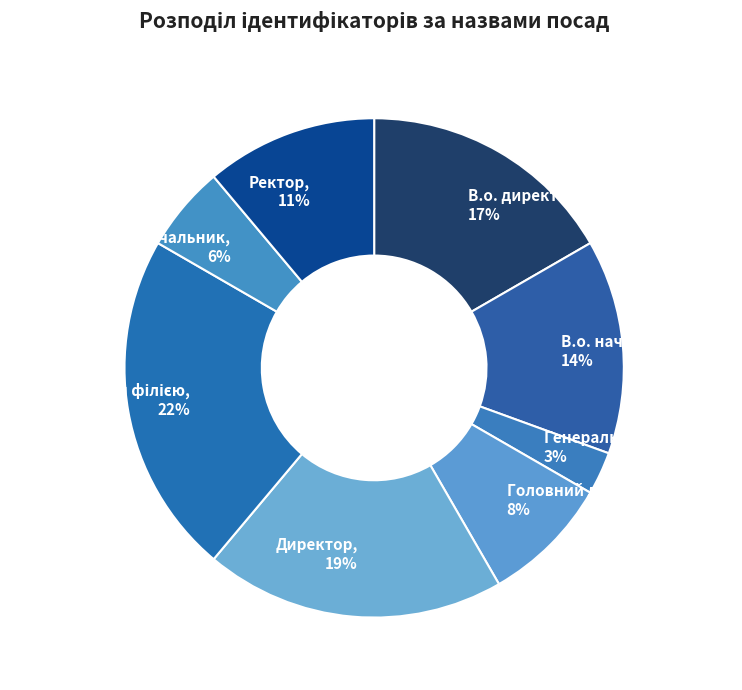

Is the sum of Ректор and Директор greater than half?

No